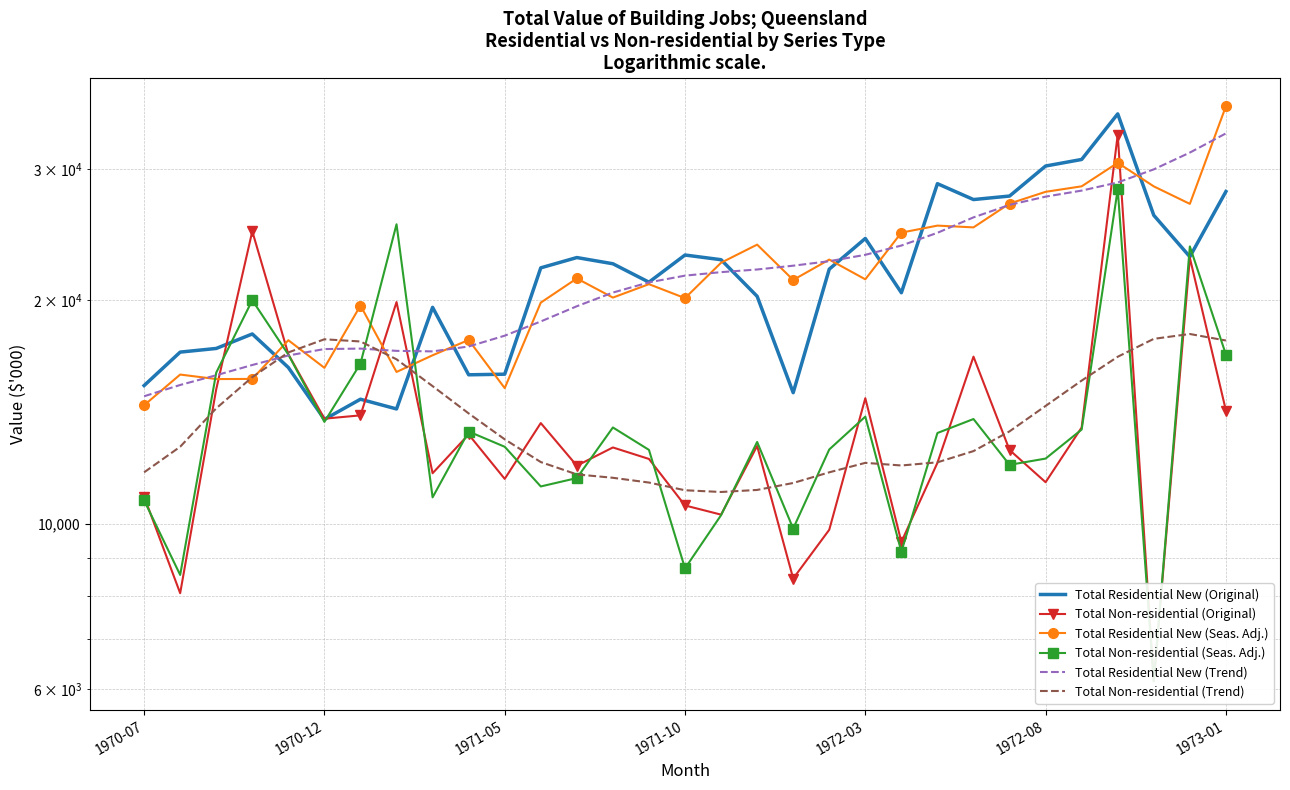

What are all the series names shown in the legend?

Total Residential New (Original), Total Non-residential (Original), Total Residential New (Seas. Adj.), Total Non-residential (Seas. Adj.), Total Residential New (Trend), Total Non-residential (Trend)